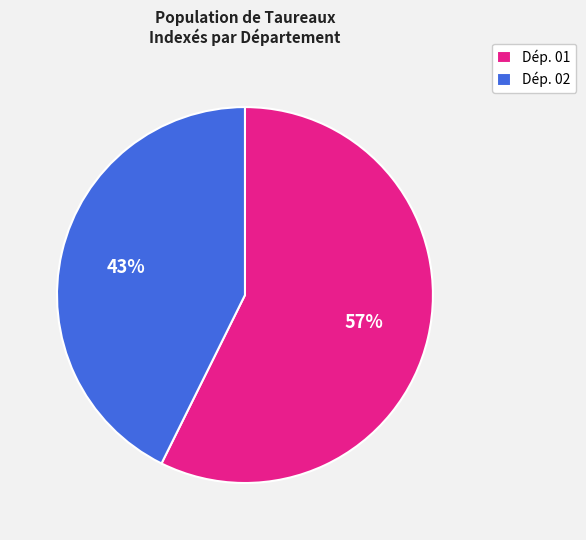

True or false: Dép. 02 accounts for 54% of the total.

False